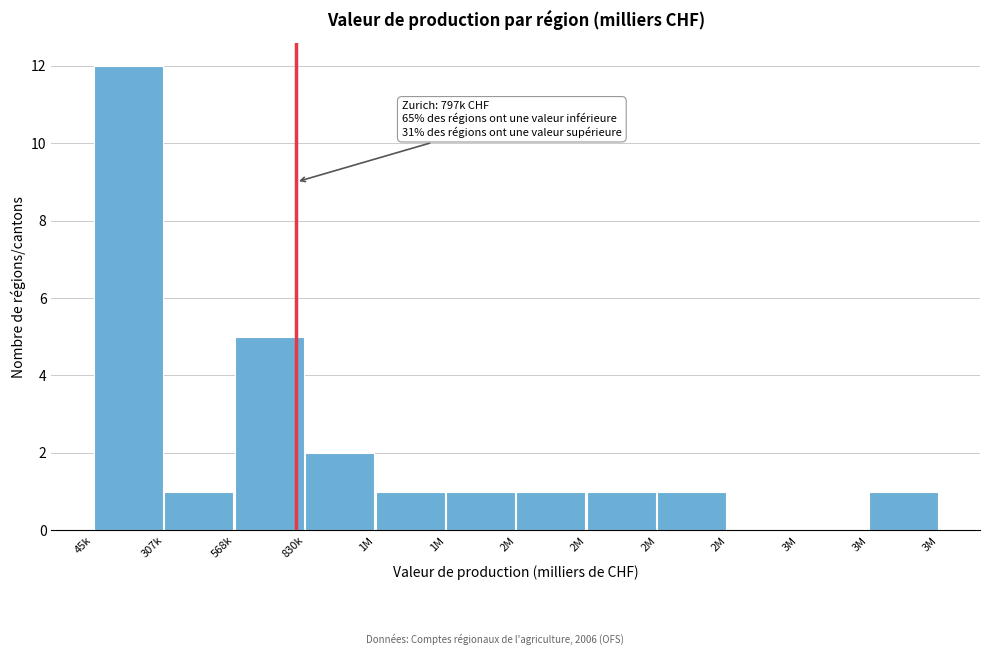

How many series are shown in this chart?

1